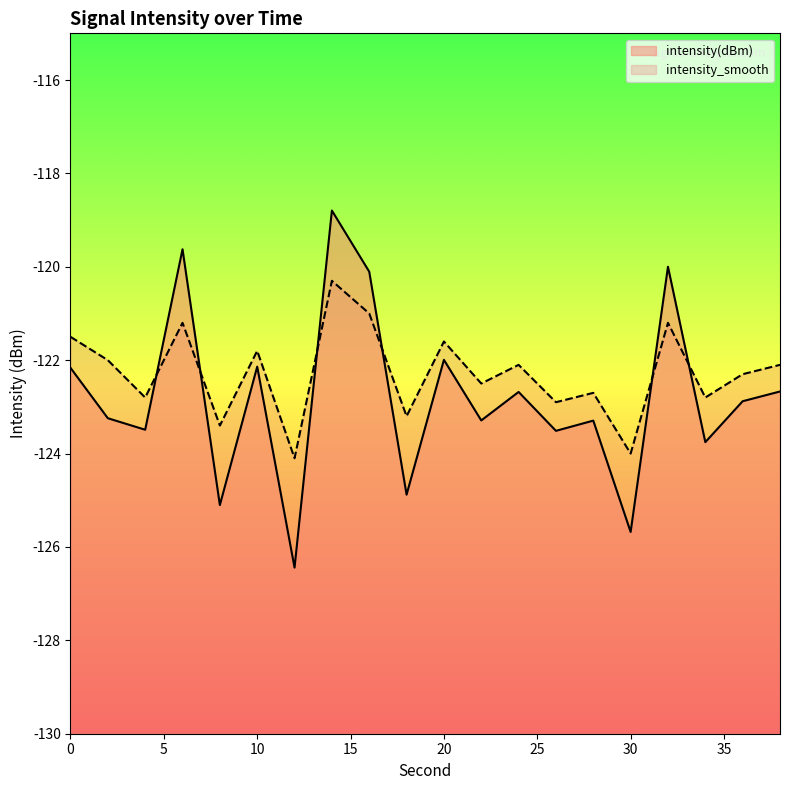

Reading left to right, transcribe all the data shown in this chart.

intensity(dBm): -122.2	-123.2	-123.5	-119.6	-125.1	-122.1	-126.4	-118.8	-120.1	-124.9	-122.0	-123.3	-122.7	-123.5	-123.3	-125.7	-120.0	-123.8	-122.9	-122.7
intensity_smooth: -121.5	-122.0	-122.8	-121.2	-123.4	-121.8	-124.1	-120.3	-121.0	-123.2	-121.6	-122.5	-122.1	-122.9	-122.7	-124.0	-121.2	-122.8	-122.3	-122.1